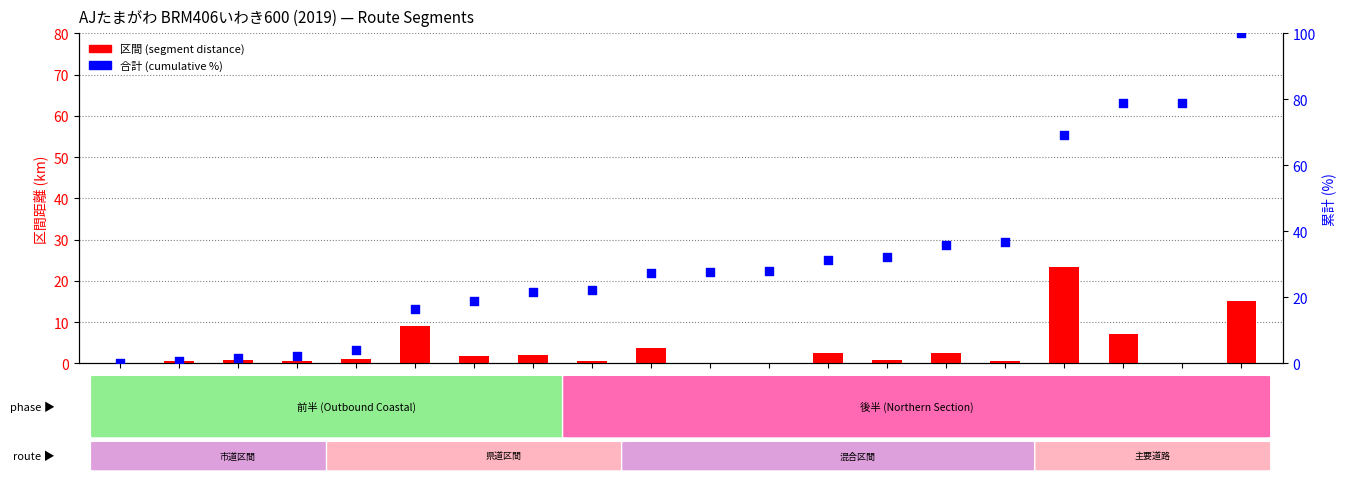

Which series has the widest spread of Y values?

合計 (cumulative %)